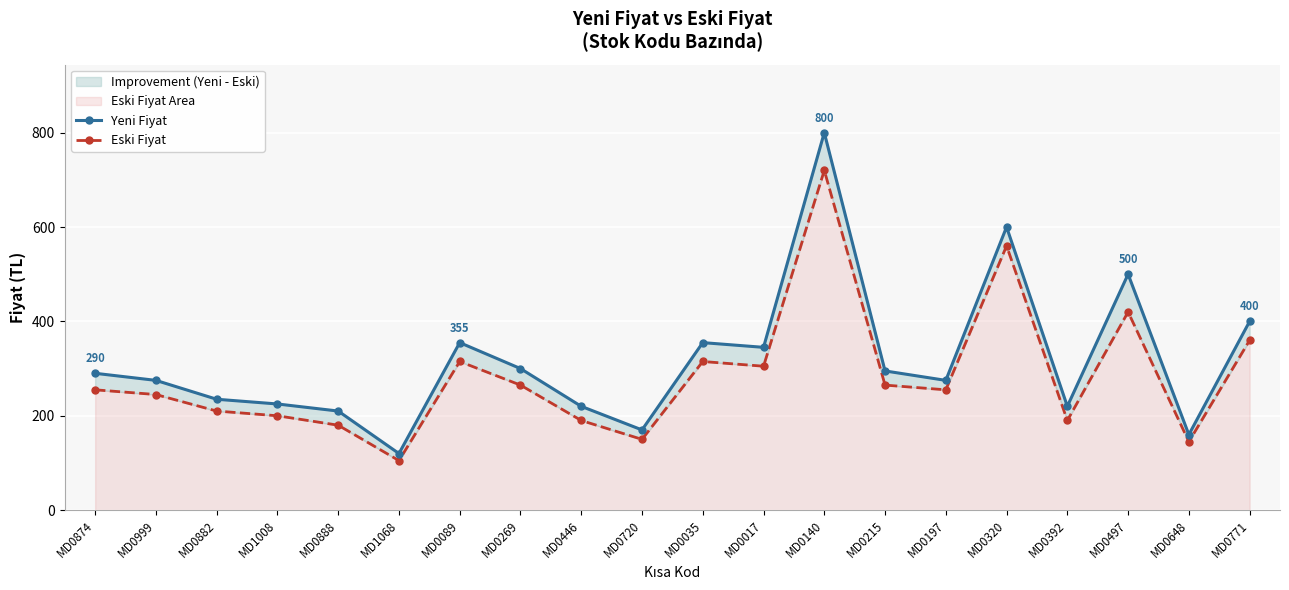

The value of Yeni Fiyat at MD0215 is 158. True or false?

False